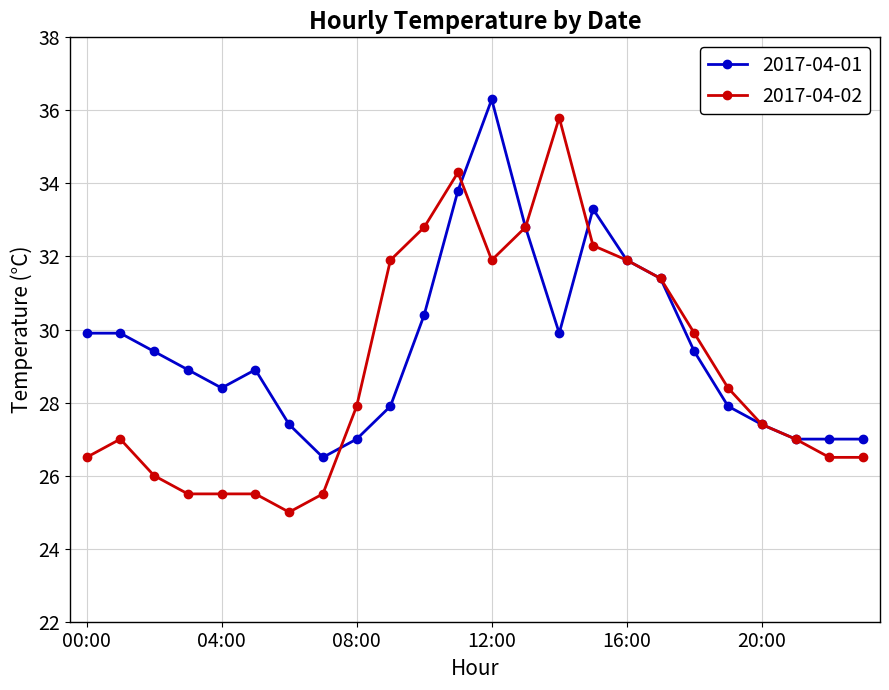

Which series has the widest spread of values?

2017-04-02